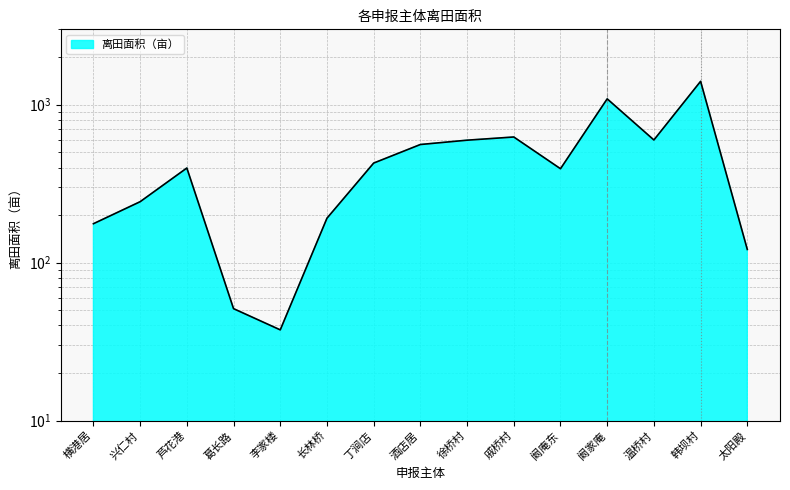

What is the maximum value shown in the chart?

1405.5